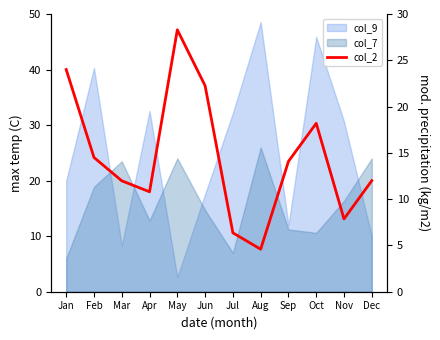

At which label does the data first exceed 14?

Jan